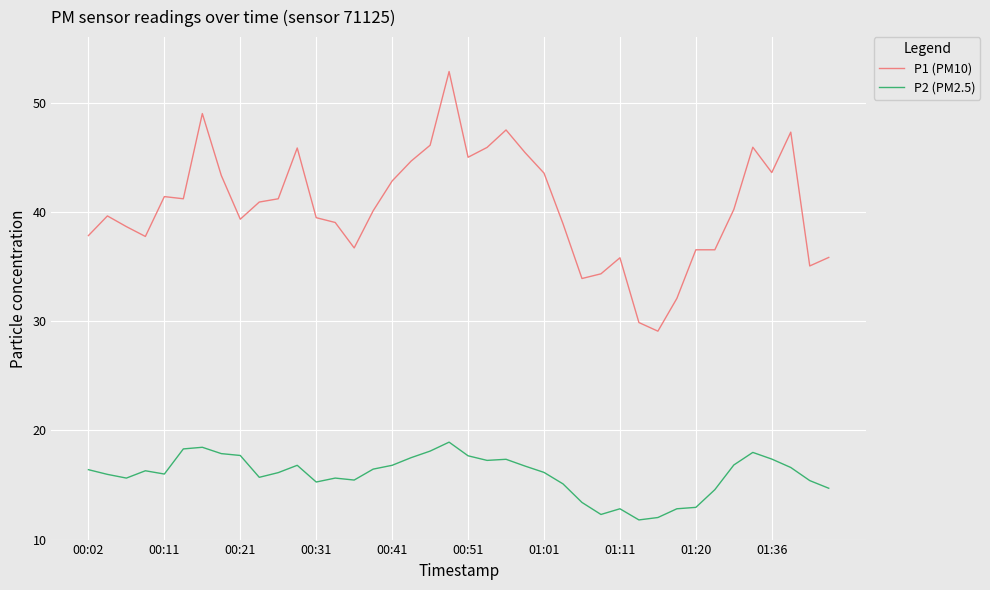

What is the sum of all P1 (PM10) values?

1620.1